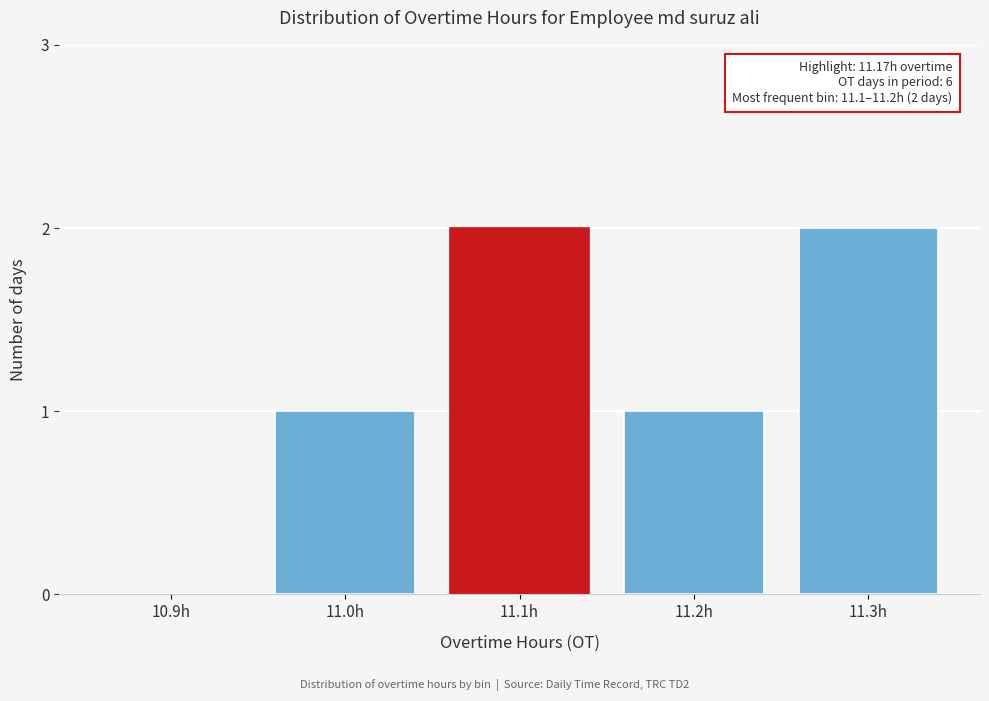

Reading right to left, list all the values displayed in this chart.

11.3h=2	11.2h=1	11.1h=2	11.0h=1	10.9h=0